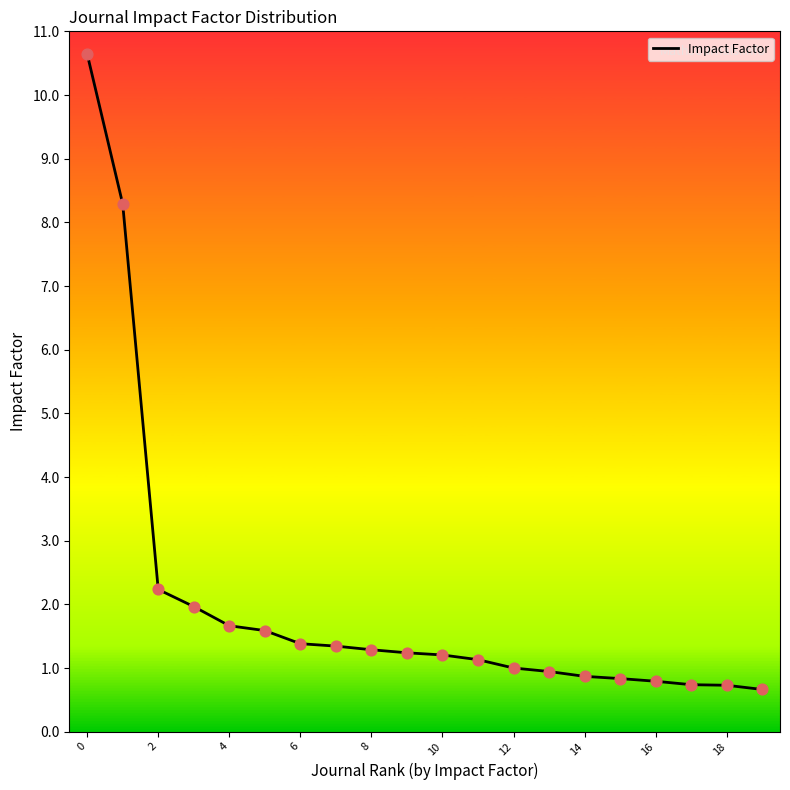

What is the difference between the maximum and minimum values?

10.0